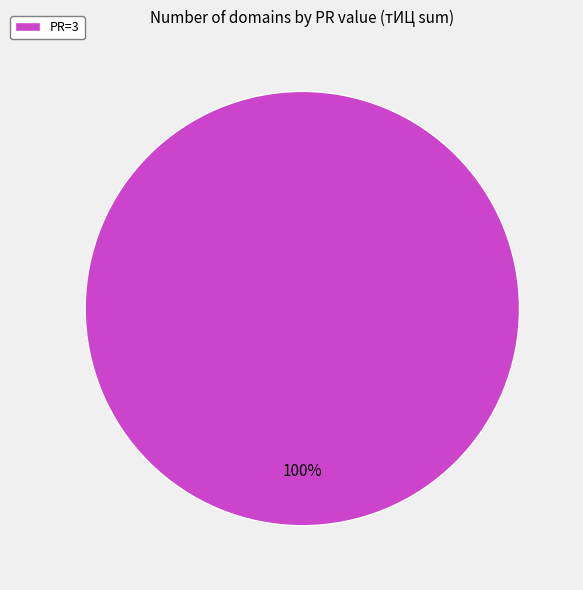

What percentage is the PR=3 slice, to the nearest percent?

100%